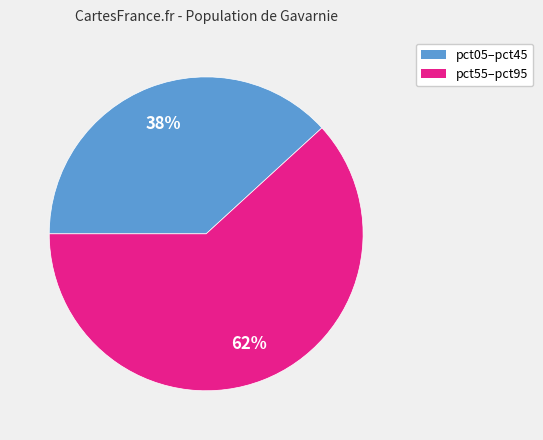

Is there a majority slice in this chart?

Yes